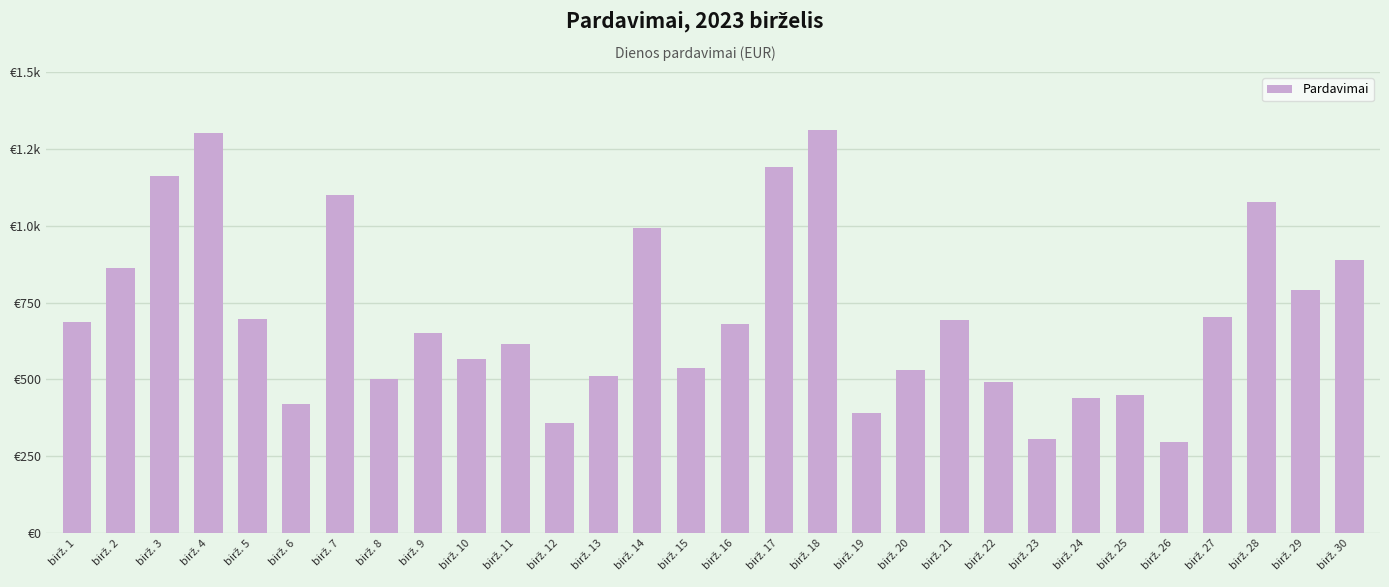

Reading left to right, transcribe all the data shown in this chart.

birž. 1=685.6	birž. 2=863.3	birž. 3=1162.7	birž. 4=1300.4	birž. 5=695.1	birž. 6=418.8	birž. 7=1098.8	birž. 8=502.5	birž. 9=651.6	birž. 10=566.5	birž. 11=616.0	birž. 12=357.4	birž. 13=512.5	birž. 14=991.4	birž. 15=538.1	birž. 16=681.5	birž. 17=1190.5	birž. 18=1312.3	birž. 19=391.0	birž. 20=530.9	birž. 21=694.3	birž. 22=493.2	birž. 23=306.5	birž. 24=440.8	birž. 25=449.9	birž. 26=295.9	birž. 27=704.4	birž. 28=1077.5	birž. 29=790.9	birž. 30=888.3